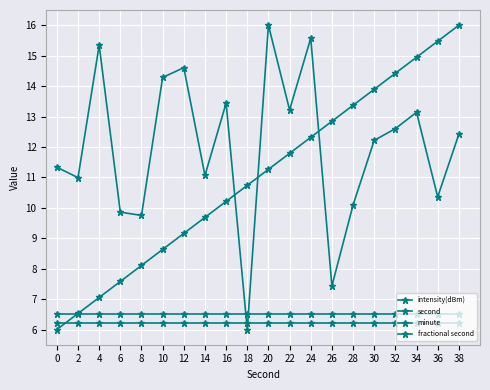

Which series has the largest total across all categories?

intensity(dBm)